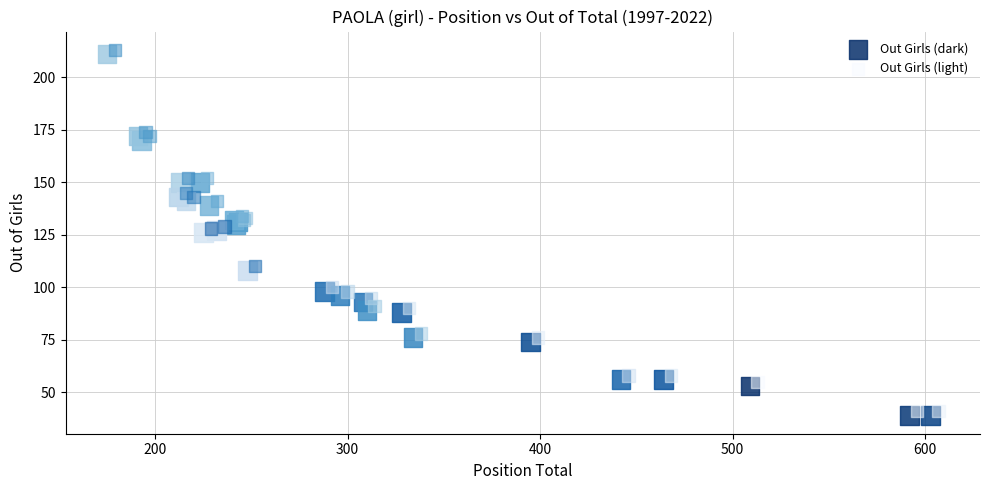

Which series contains the highest Y value?

Out Girls (light)